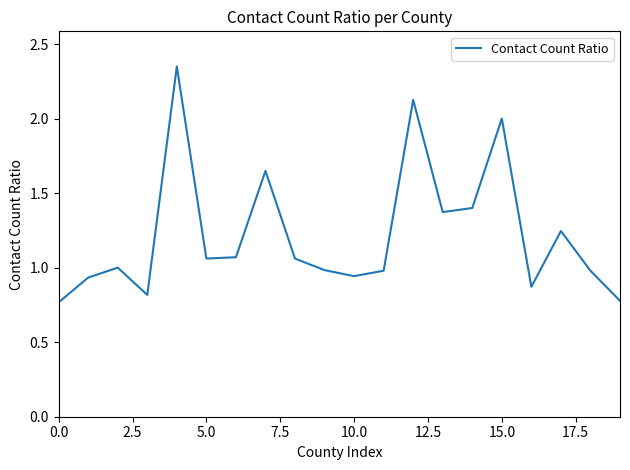

How many lines are shown in the chart?

1